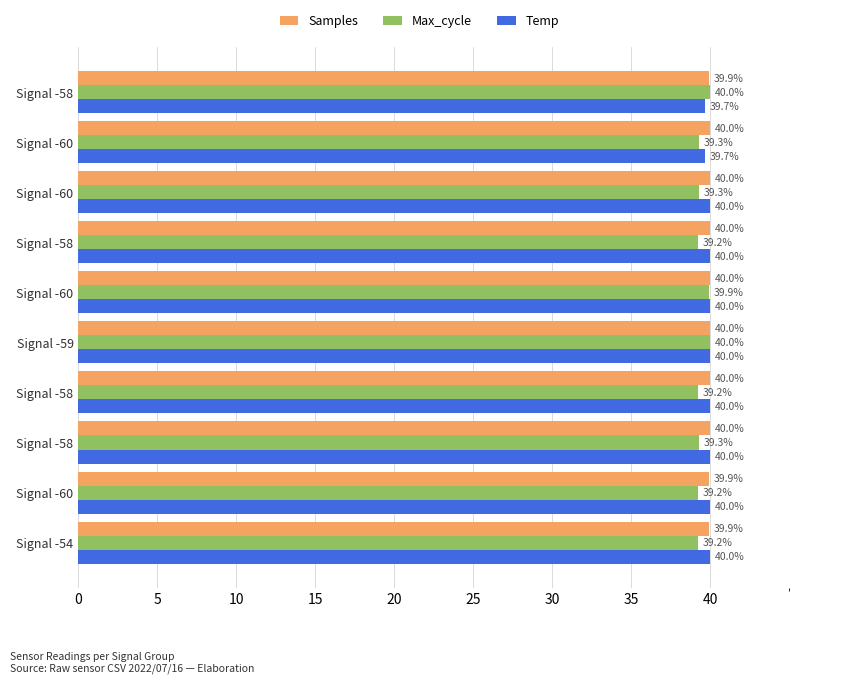

What is the highest value of the Max_cycle series?

40.0